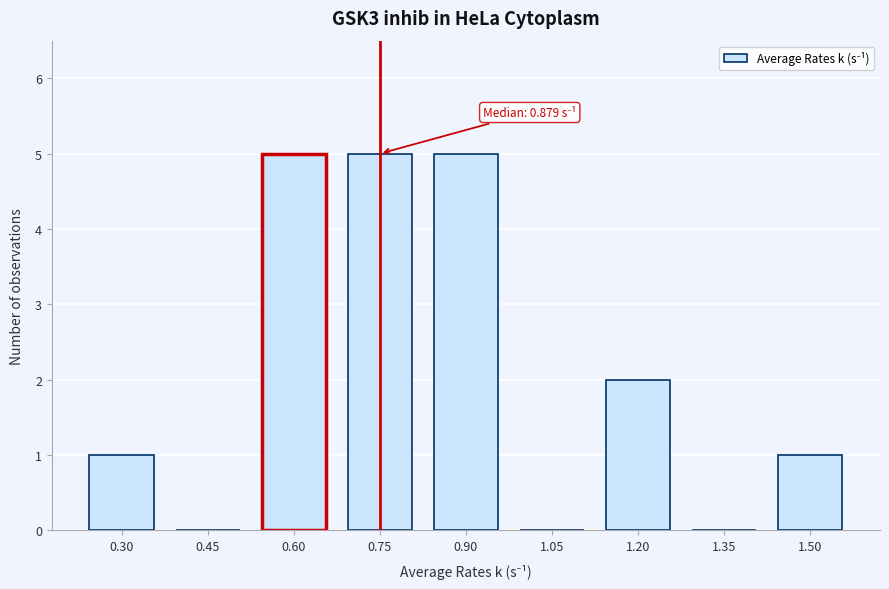

Reading left to right, extract all data points from this chart.

0.30=1	0.45=0	0.60=5	0.75=5	0.90=5	1.05=0	1.20=2	1.35=0	1.50=1